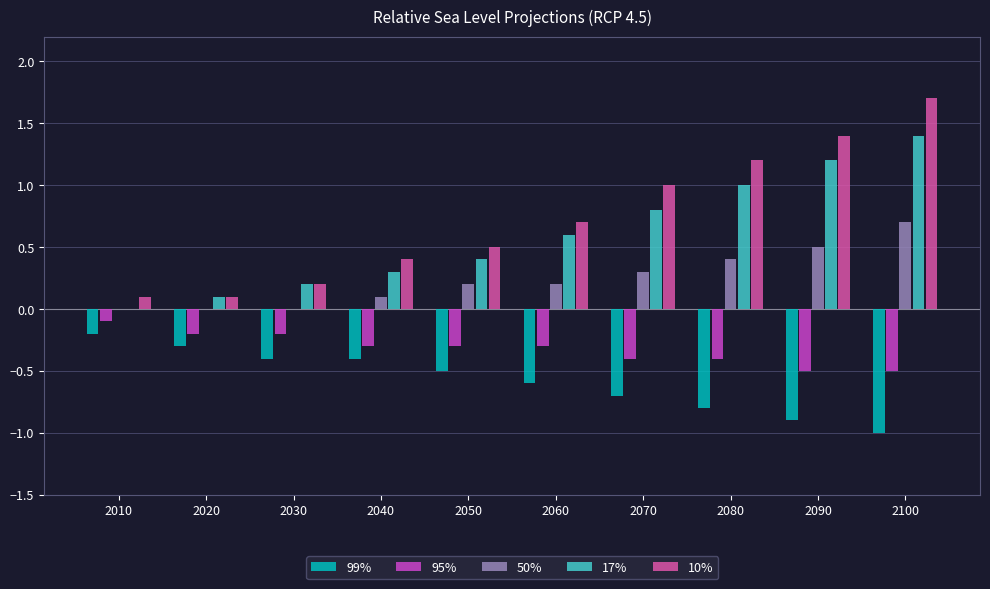

What is the approximate value of 10% at 2060?

0.7